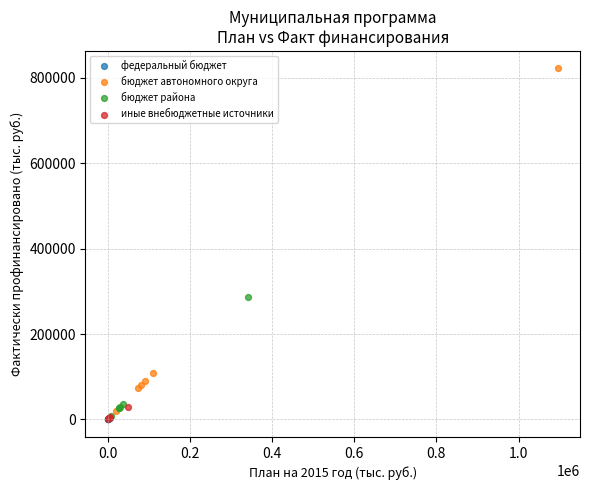

Which series reaches the maximum Y coordinate?

бюджет автономного округа